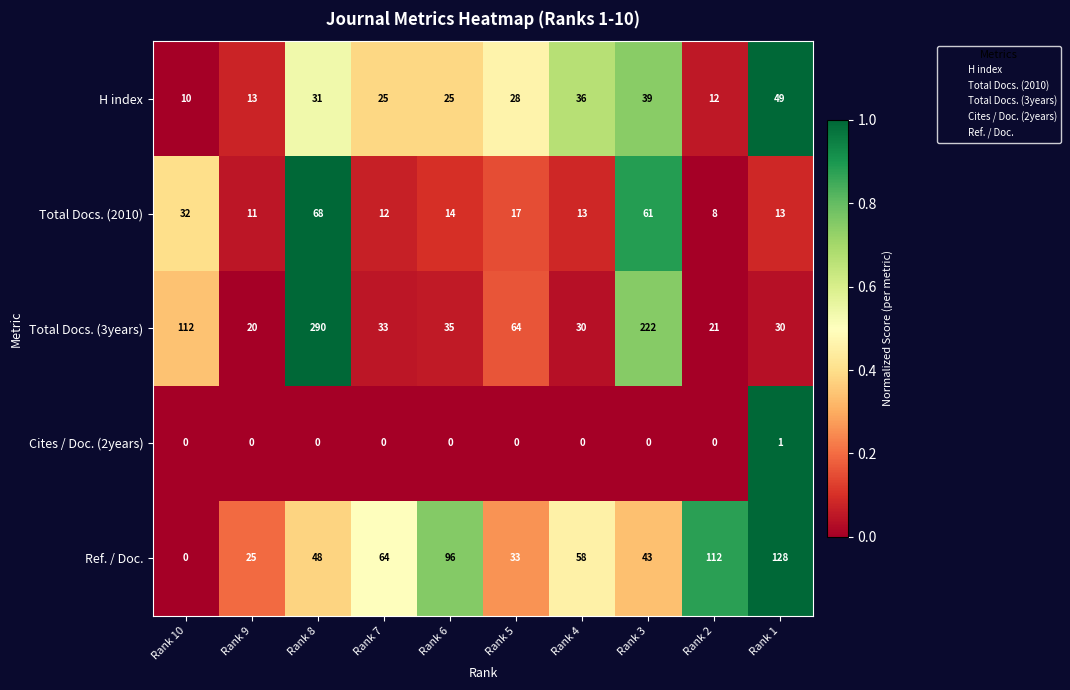

What is the maximum value for Total Docs. (2010)?

68